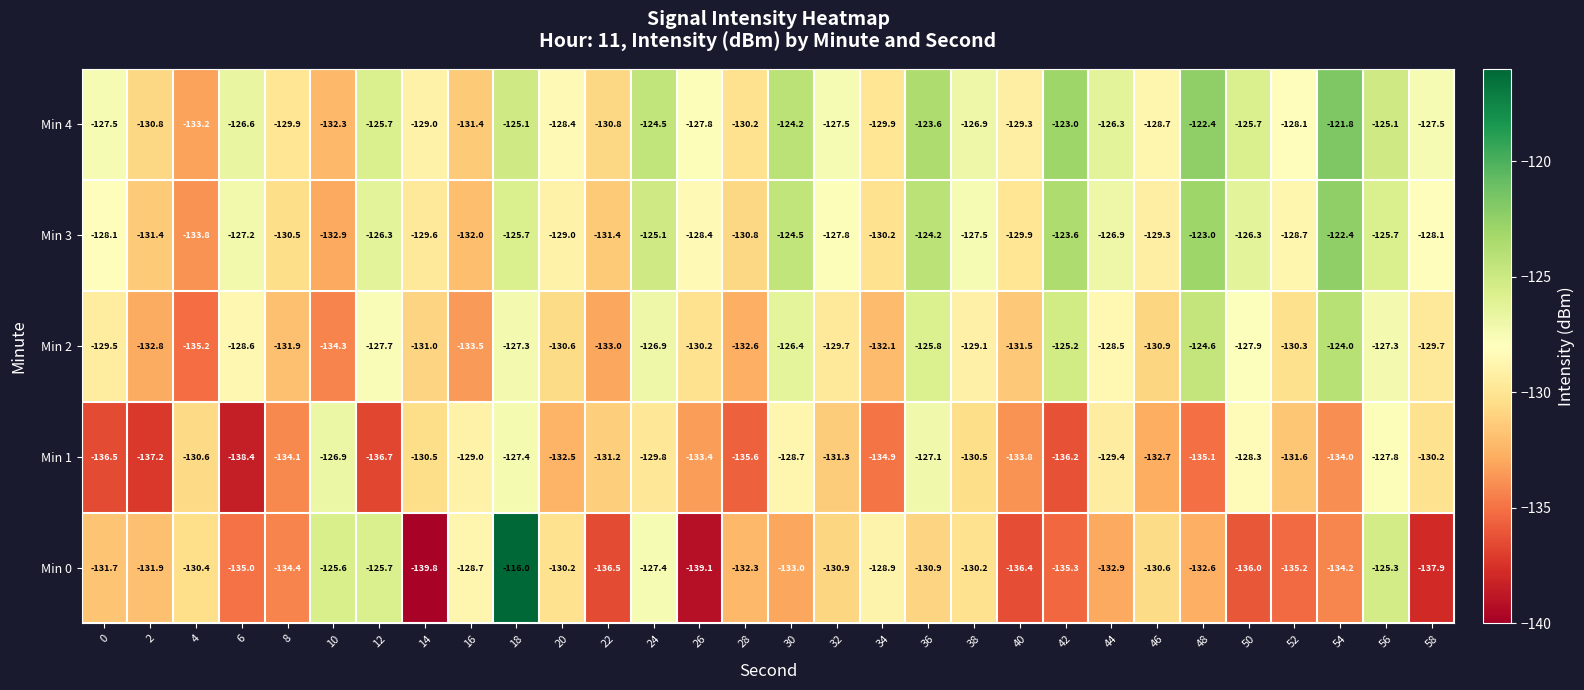

List the labels in order of Min 2 value, smallest first.

4, 10, 16, 22, 2, 28, 34, 8, 40, 14, 46, 20, 52, 26, 32, 58, 0, 38, 6, 44, 50, 12, 18, 56, 24, 30, 36, 42, 48, 54